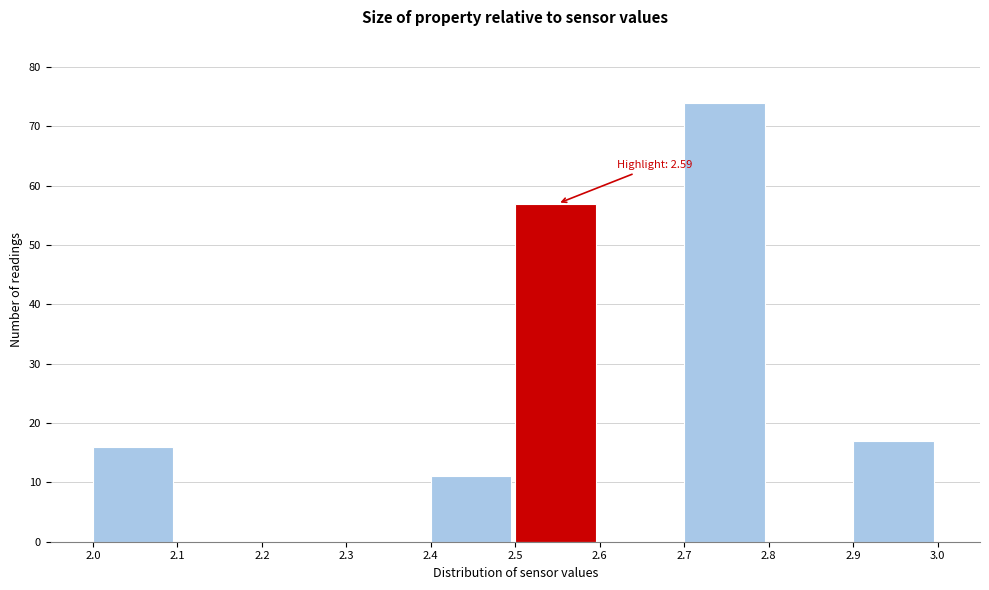

Over which range of the x-axis is the bar tallest?

2.7 to 2.8